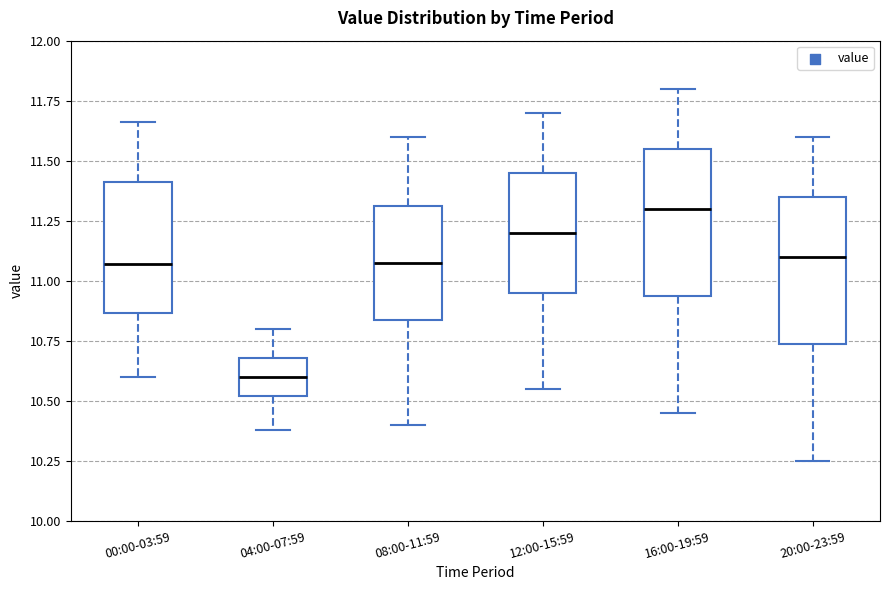

Reading left to right, transcribe this box plot: for each box, give where its median line is, the range the box spans, and where its two whiskers end, as read against the y-axis. The values are not printed on the chart, so give them approximately, as read against the axis.

00:00-03:59: median 11.05, box 10.85 to 11.40, whiskers 10.60 to 11.65
04:00-07:59: median 10.60, box 10.50 to 10.70, whiskers 10.40 to 10.80
08:00-11:59: median 11.10, box 10.85 to 11.30, whiskers 10.40 to 11.60
12:00-15:59: median 11.20, box 10.95 to 11.45, whiskers 10.55 to 11.70
16:00-19:59: median 11.30, box 10.95 to 11.55, whiskers 10.45 to 11.80
20:00-23:59: median 11.10, box 10.75 to 11.35, whiskers 10.25 to 11.60